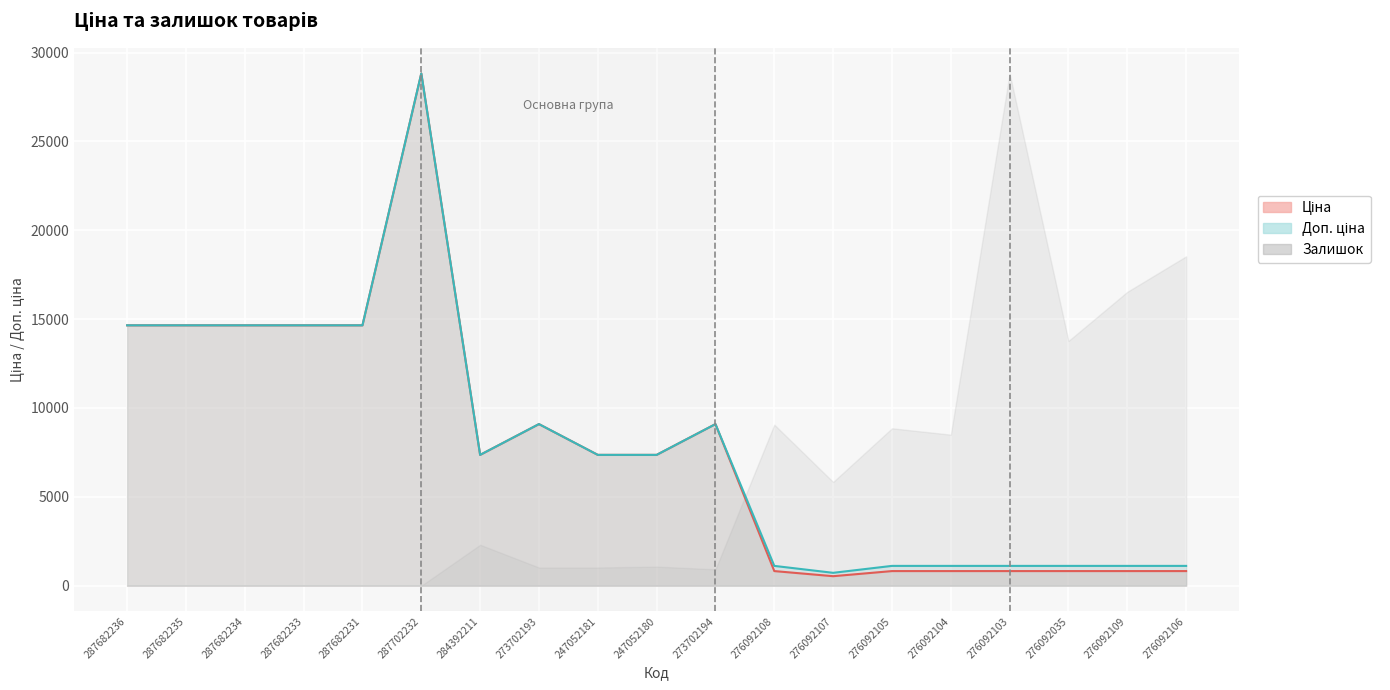

Which label corresponds to the largest value in the chart?

287702232